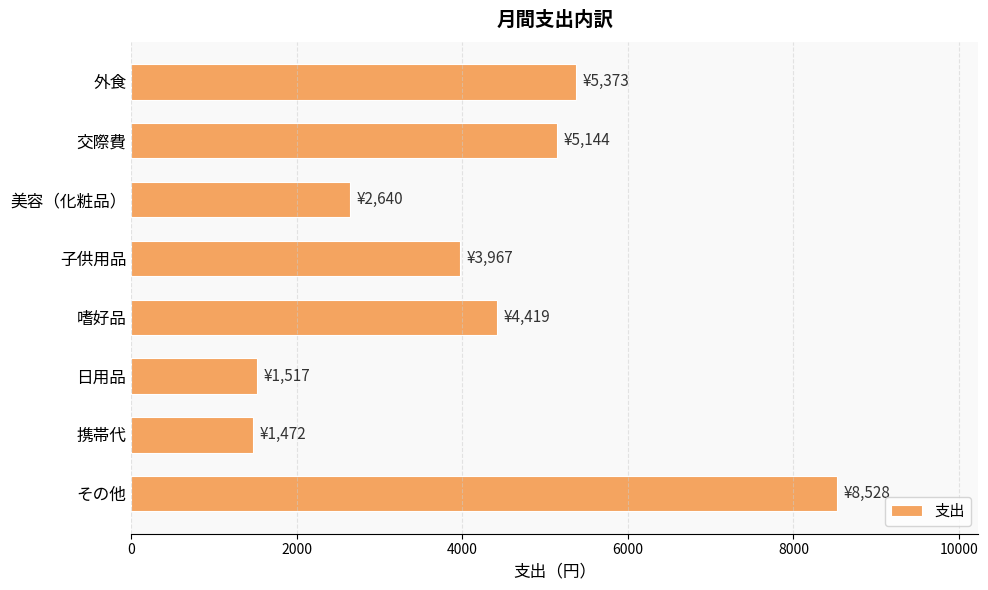

What is the change in value from 携帯代 to その他?

+7056